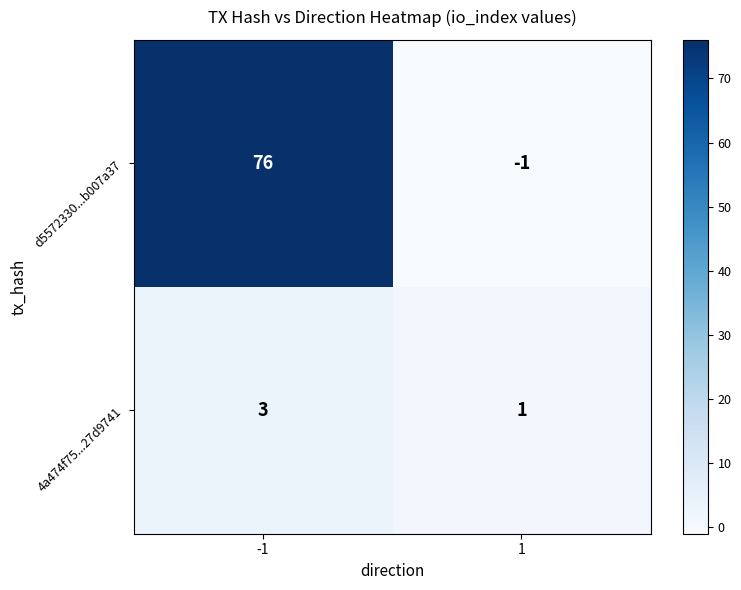

Between -1 and 1, which series saw the biggest shift?

d5572330...b007a37